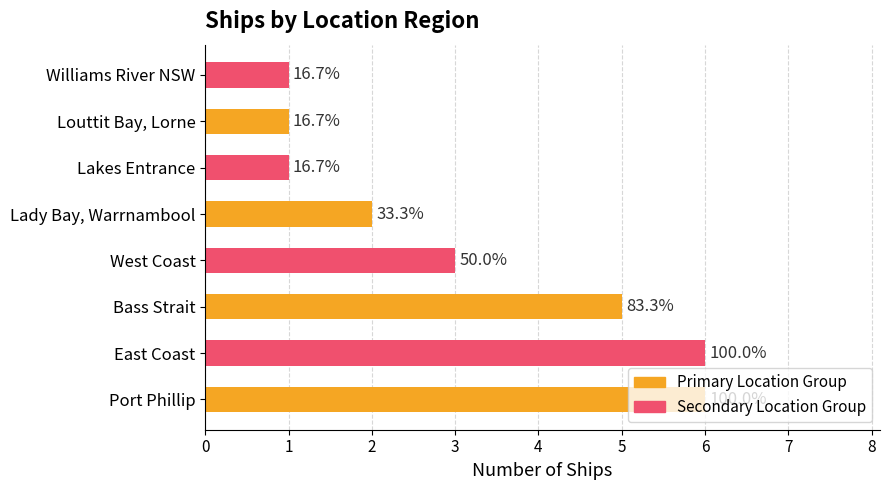

What is the sum of all values?

25